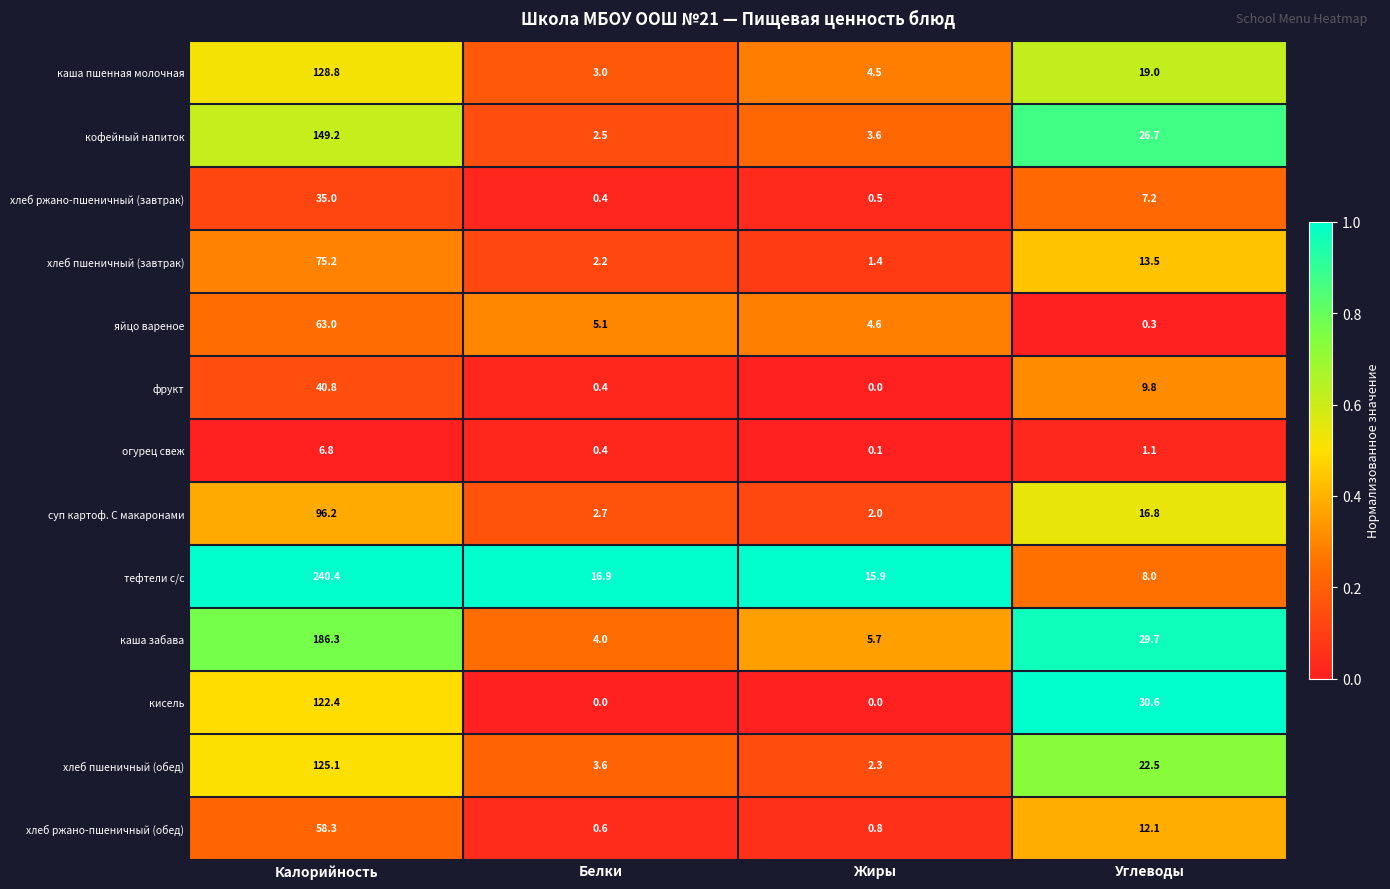

Which category has the highest value across all series?

Калорийность